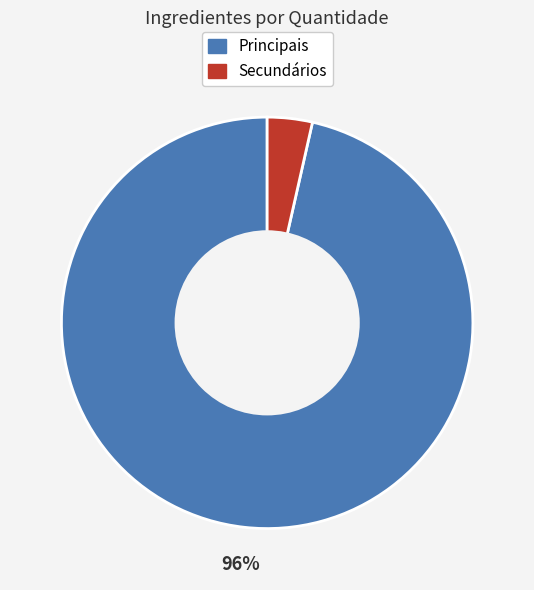

How many slices are in this pie chart?

2